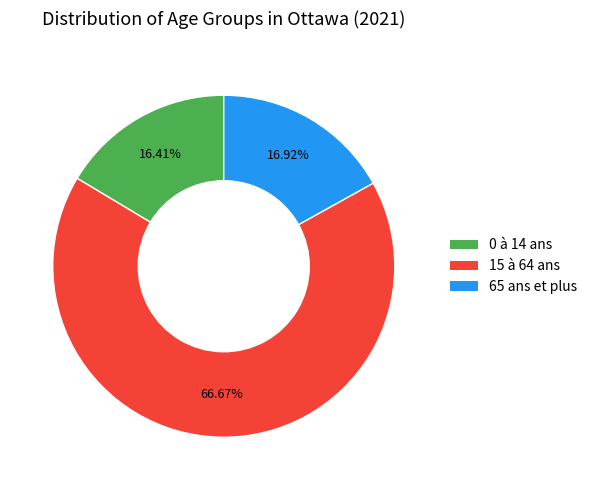

Is it true that 65 ans et plus is 17% of the pie?

True